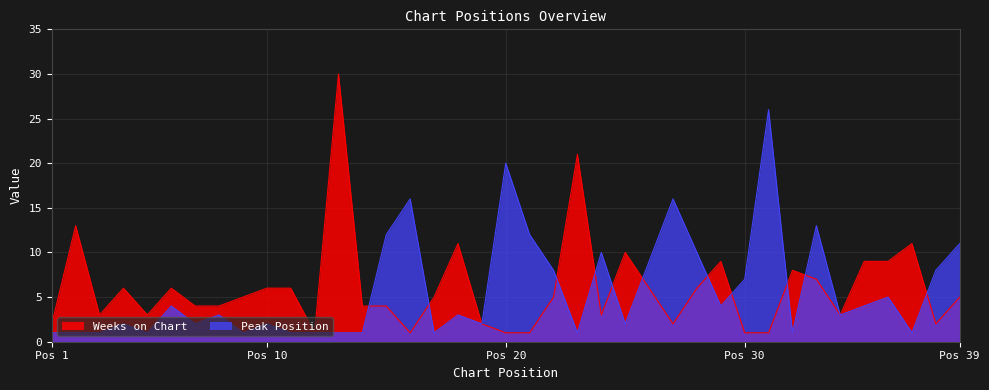

Is it true that Weeks on Chart equals 7 at 17?

False